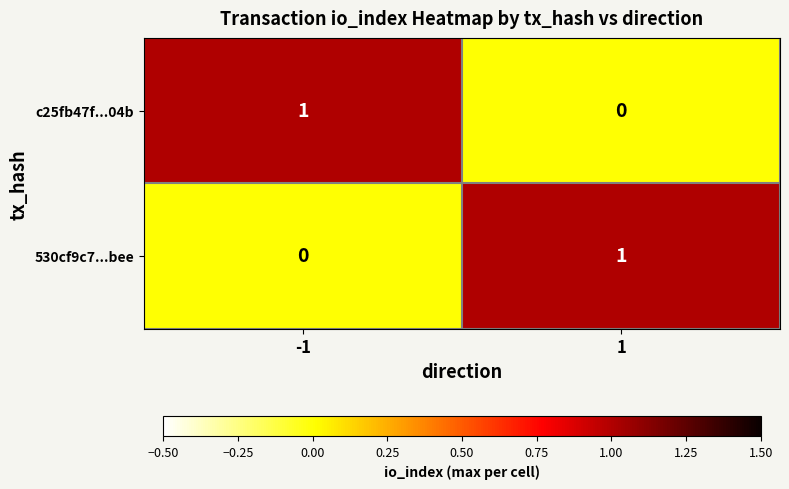

The c25fb47f...04b series shows 0 at 1. True or false?

True